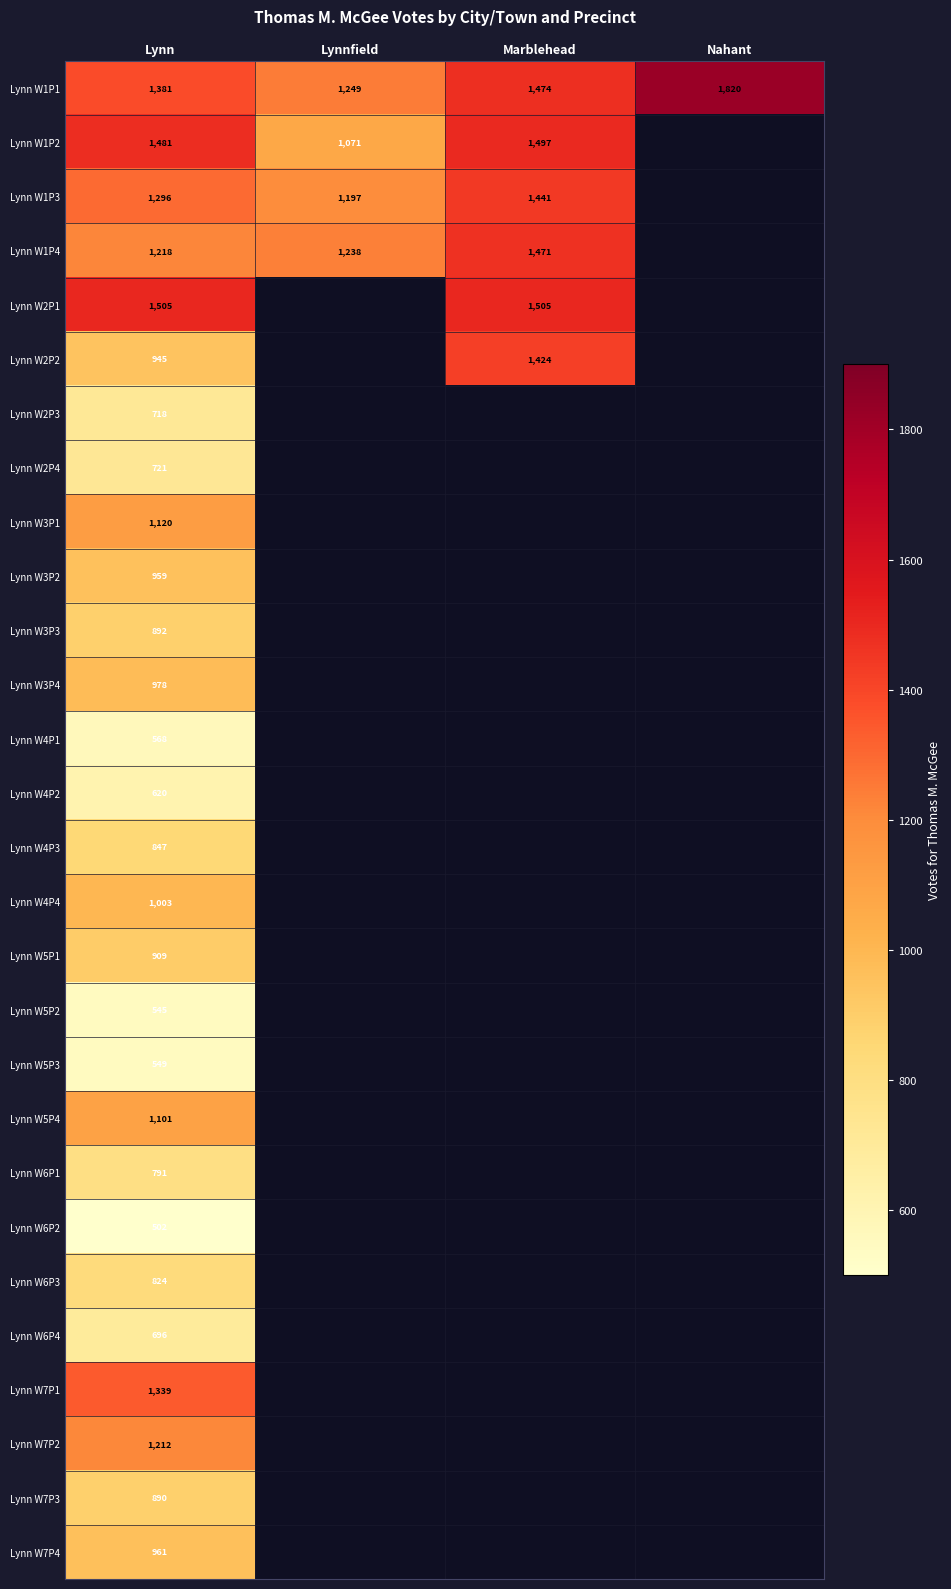

True or false: Lynn W7P1 has a value of 2207 at Lynn.

False